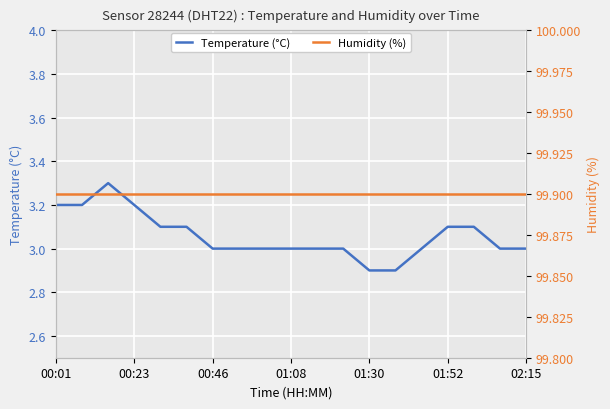

Count the number of data series in this chart.

2